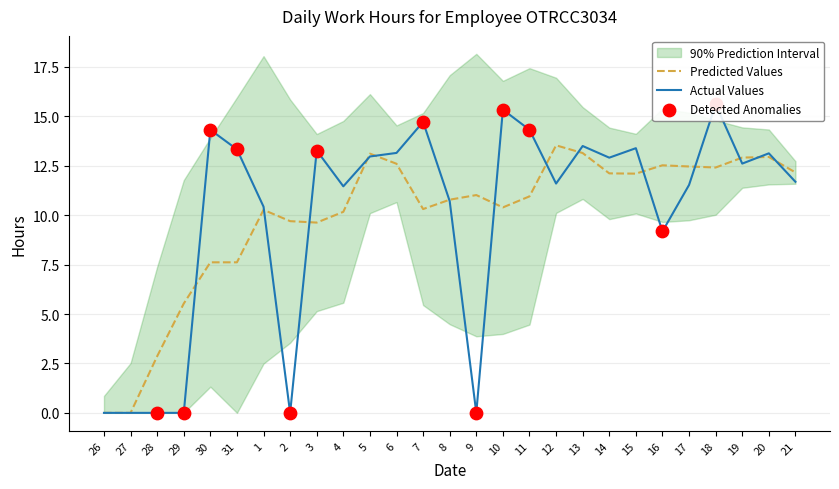

What is the change in value from 10 to 21?

-3.7